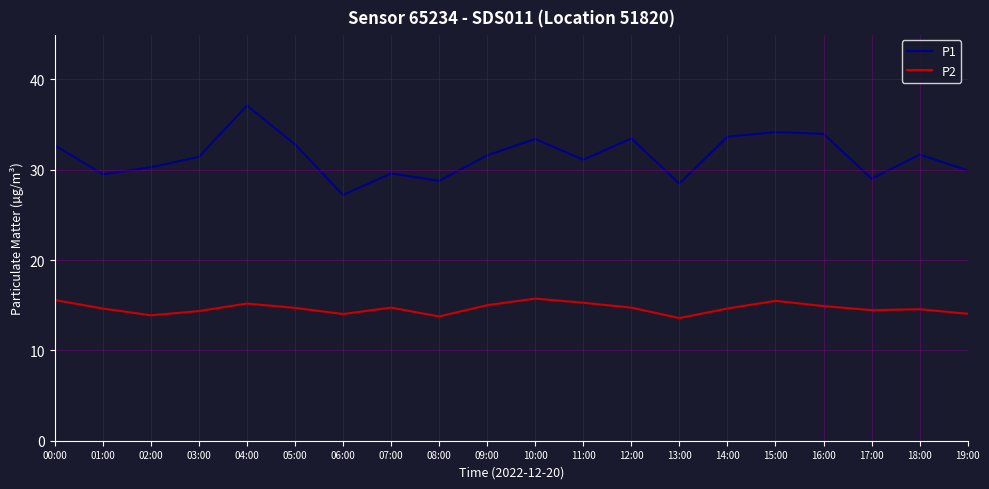

Where is the first local maximum for P2?

04:00